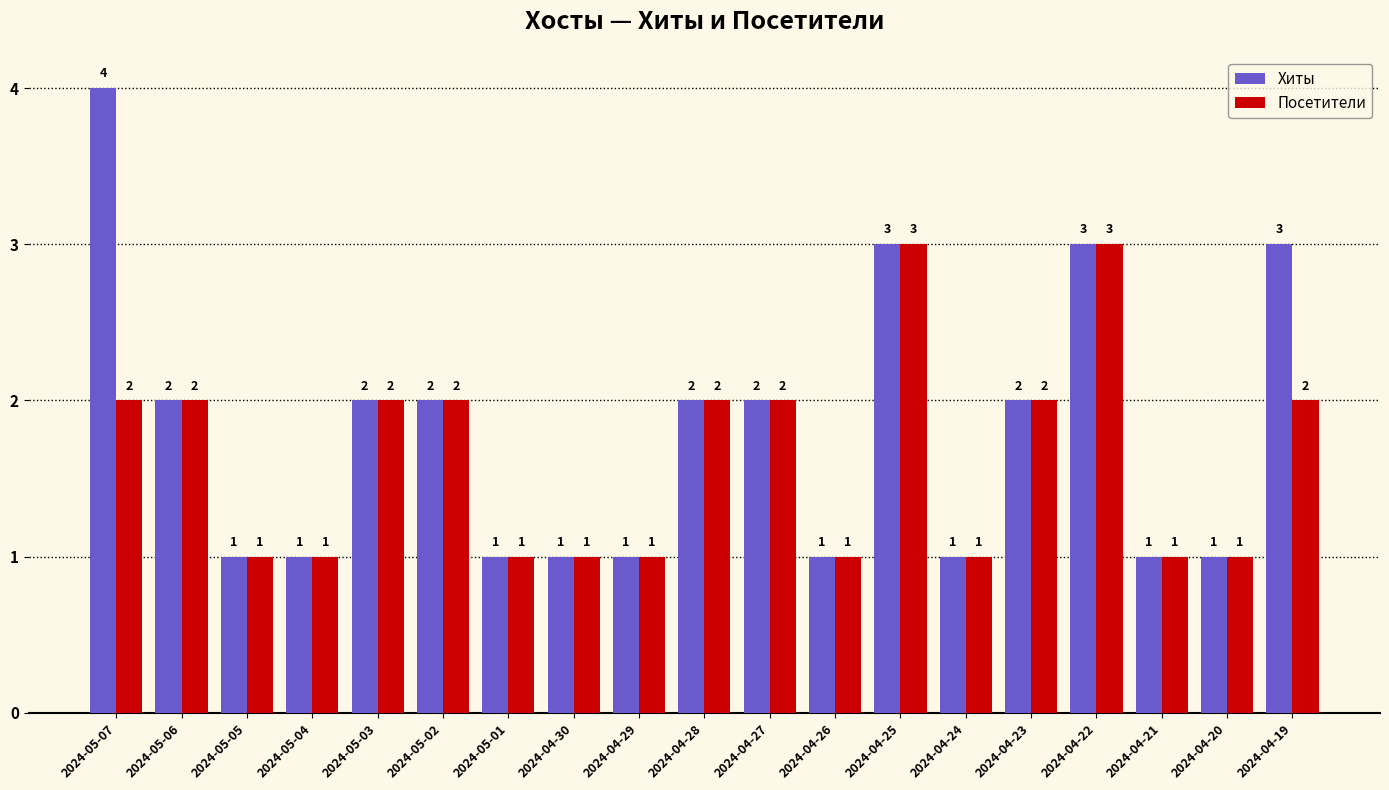

Reading right to left, what are all the values shown in this chart?

Хиты: 3	1	1	3	2	1	3	1	2	2	1	1	1	2	2	1	1	2	4
Посетители: 2	1	1	3	2	1	3	1	2	2	1	1	1	2	2	1	1	2	2